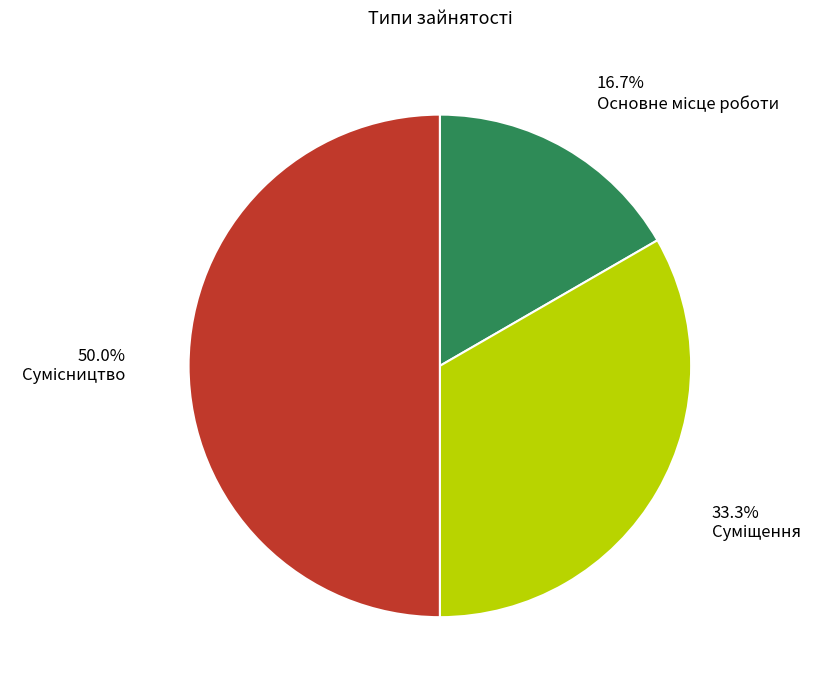

Which slice is the largest?

Сумісництво